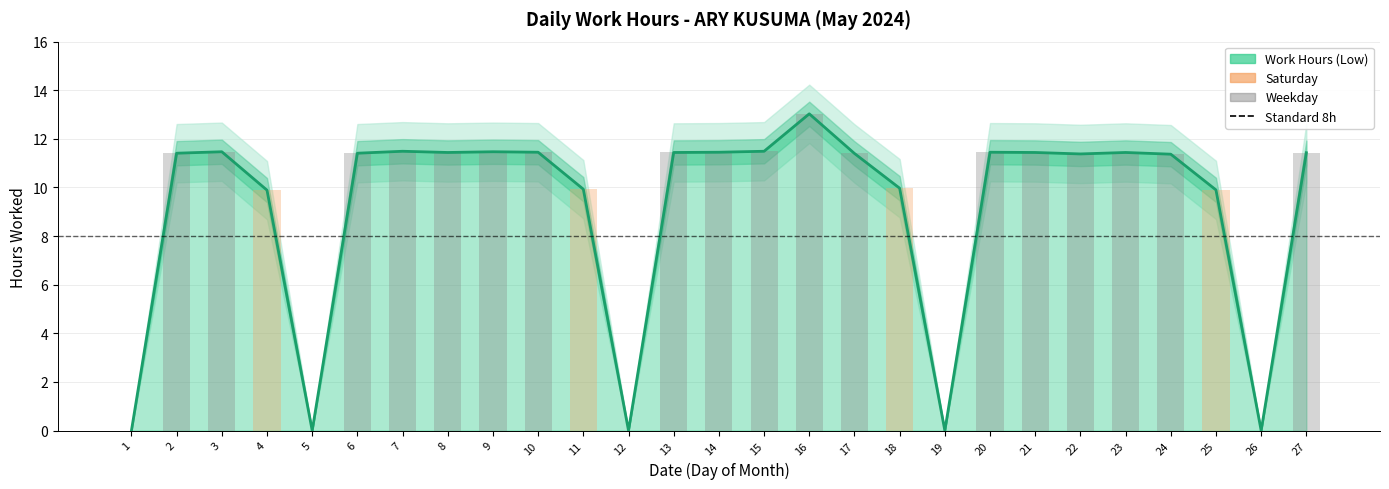

Is it true that the value at 8 is 7.1?

False